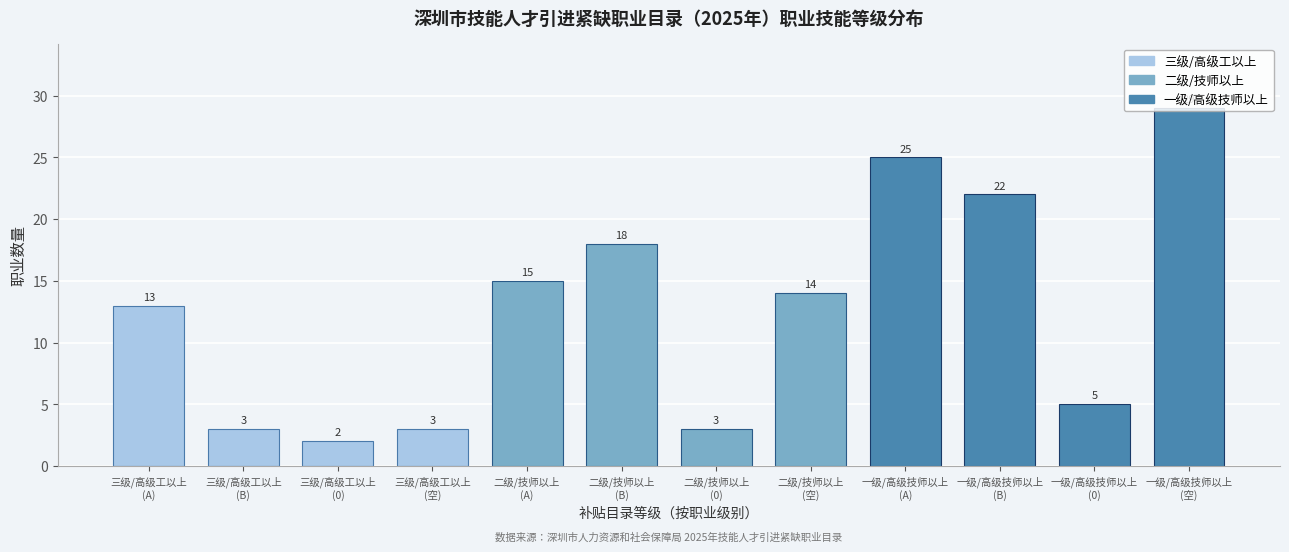

What is the difference between the second highest and second lowest values?

22